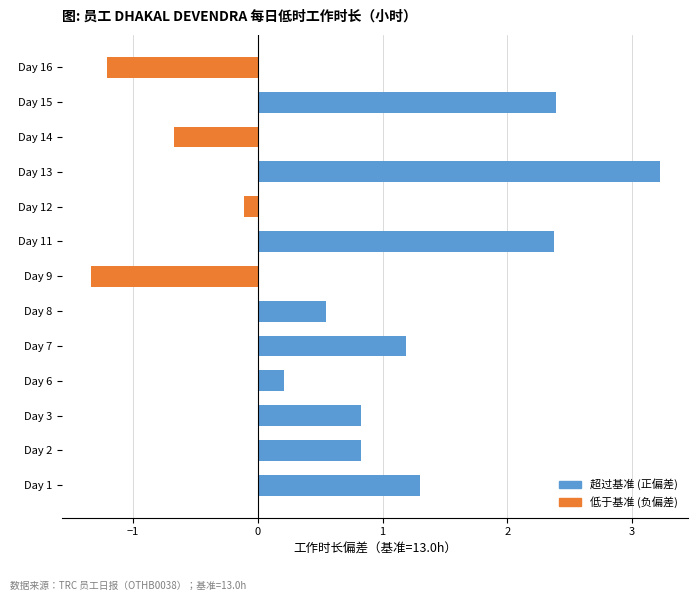

What is the minimum value shown in the chart?

-1.3